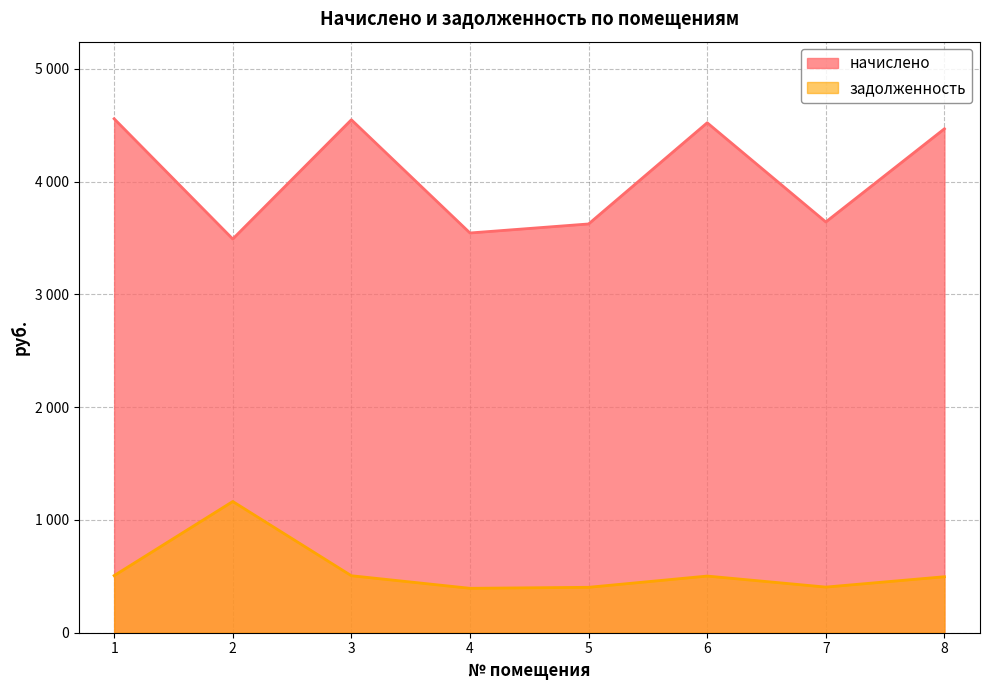

Is the value of задолженность at 2 greater than the value of начислено at 3?

No